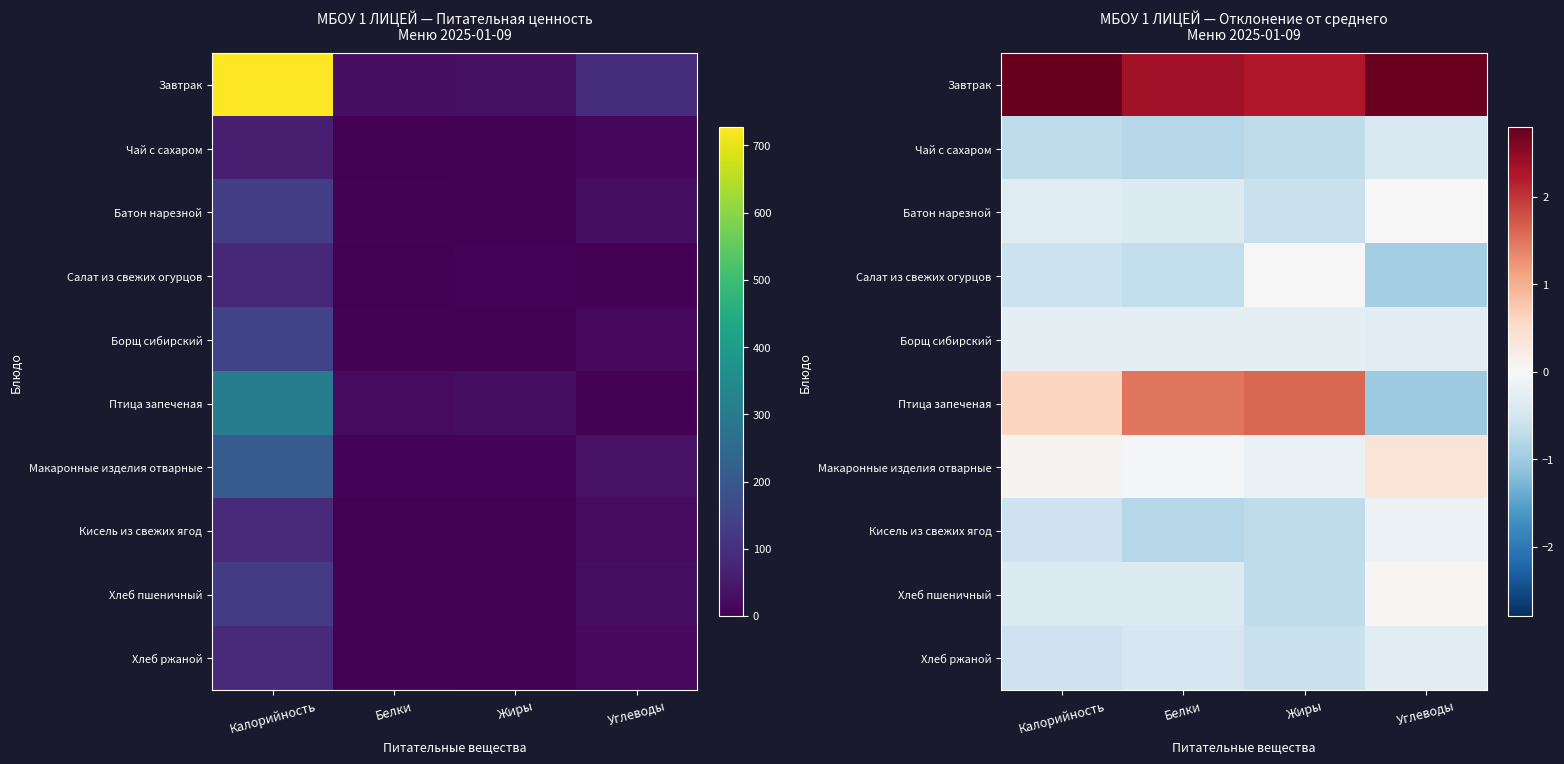

What is the smallest value displayed?

-1.0